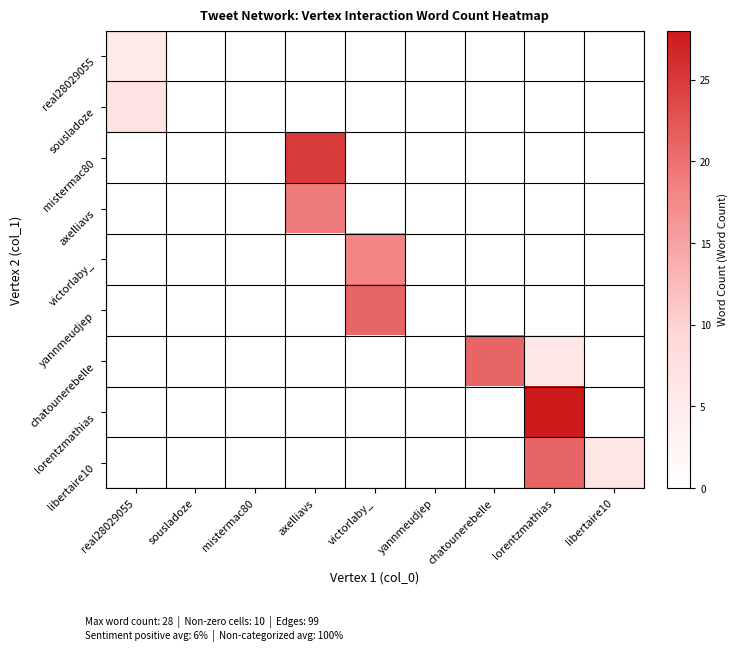

Reading left to right, what are all the values shown in this chart?

real28029055: real28029055=5	sousladoze=0	mistermac80=0	axelliavs=0	victorlaby_=0	yannmeudjep=0	chatounerebelle=0	lorentzmathias=0	libertaire10=0
sousladoze: real28029055=7	sousladoze=0	mistermac80=0	axelliavs=0	victorlaby_=0	yannmeudjep=0	chatounerebelle=0	lorentzmathias=0	libertaire10=0
mistermac80: real28029055=0	sousladoze=0	mistermac80=0	axelliavs=25	victorlaby_=0	yannmeudjep=0	chatounerebelle=0	lorentzmathias=0	libertaire10=0
axelliavs: real28029055=0	sousladoze=0	mistermac80=0	axelliavs=19	victorlaby_=0	yannmeudjep=0	chatounerebelle=0	lorentzmathias=0	libertaire10=0
victorlaby_: real28029055=0	sousladoze=0	mistermac80=0	axelliavs=0	victorlaby_=18	yannmeudjep=0	chatounerebelle=0	lorentzmathias=0	libertaire10=0
yannmeudjep: real28029055=0	sousladoze=0	mistermac80=0	axelliavs=0	victorlaby_=21	yannmeudjep=0	chatounerebelle=0	lorentzmathias=0	libertaire10=0
chatounerebelle: real28029055=0	sousladoze=0	mistermac80=0	axelliavs=0	victorlaby_=0	yannmeudjep=0	chatounerebelle=21	lorentzmathias=6	libertaire10=0
lorentzmathias: real28029055=0	sousladoze=0	mistermac80=0	axelliavs=0	victorlaby_=0	yannmeudjep=0	chatounerebelle=0	lorentzmathias=28	libertaire10=0
libertaire10: real28029055=0	sousladoze=0	mistermac80=0	axelliavs=0	victorlaby_=0	yannmeudjep=0	chatounerebelle=0	lorentzmathias=21	libertaire10=6